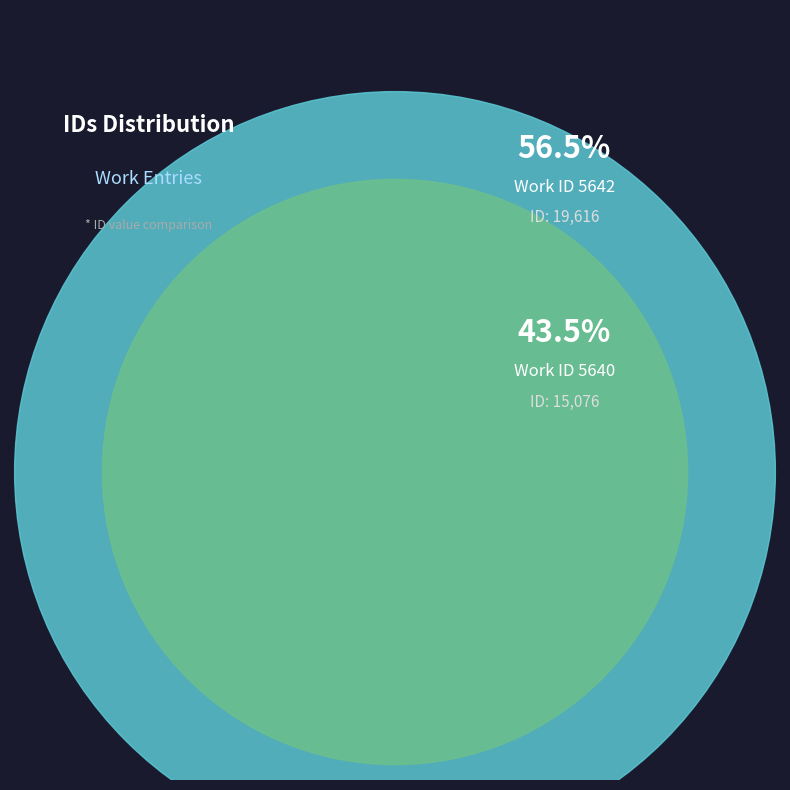

To the nearest percent, what portion does 5642 represent?

57%